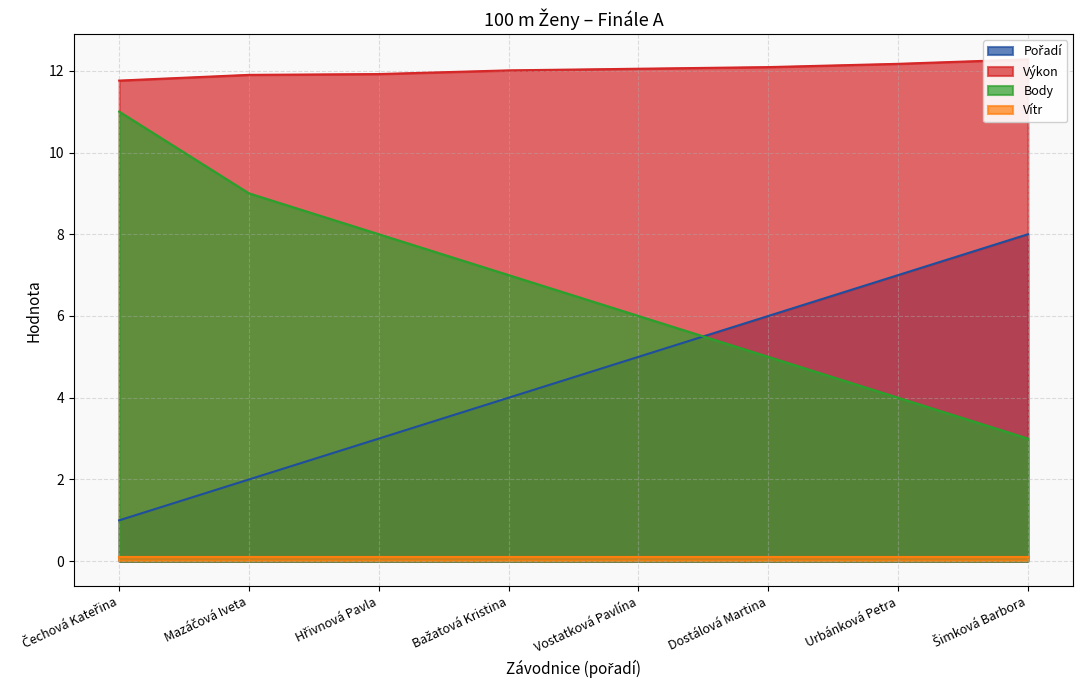

True or false: Výkon and Pořadí intersect in this chart.

False